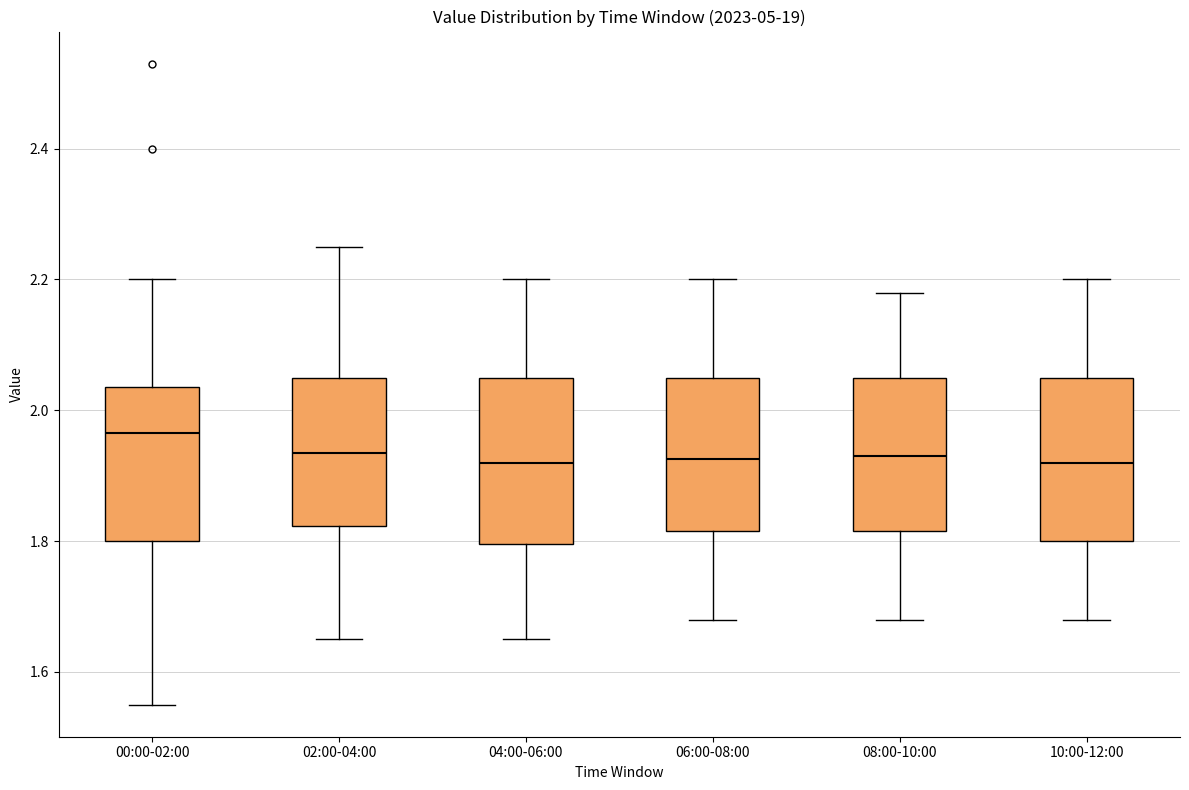

Where is the lower edge of the box for 10:00-12:00 on the y-axis? The values are not printed on the chart, so give them approximately, as read against the axis.

1.80